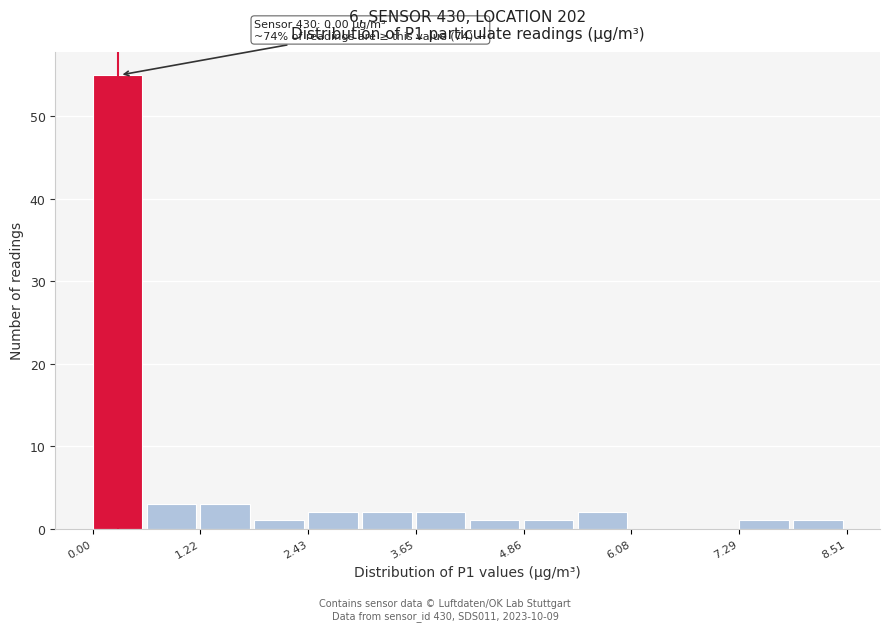

Read against the x-axis, roughly where is the centre of the tallest bar?

0.2